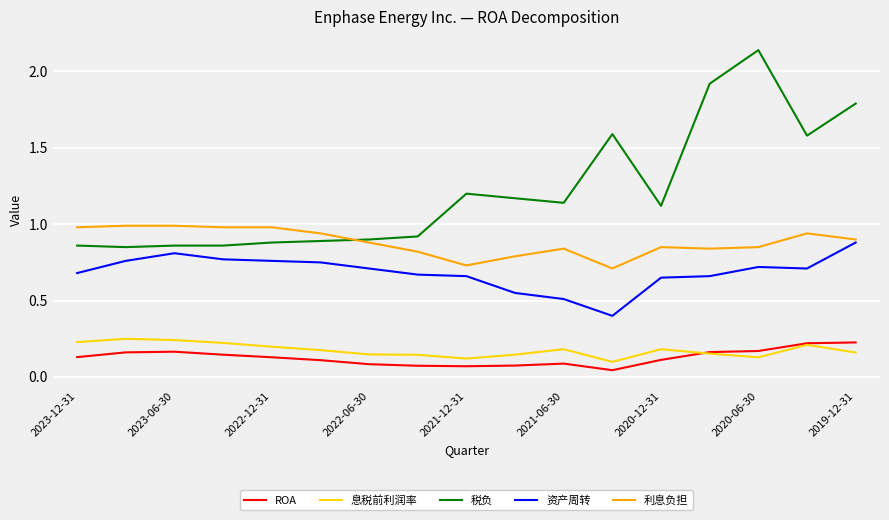

Which series has the largest range (max minus min)?

税负